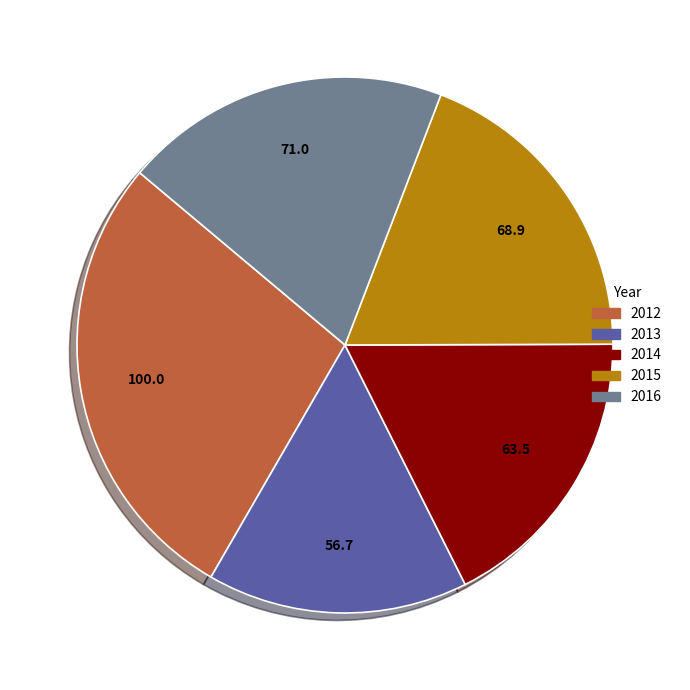

Which slice is the smallest?

2013